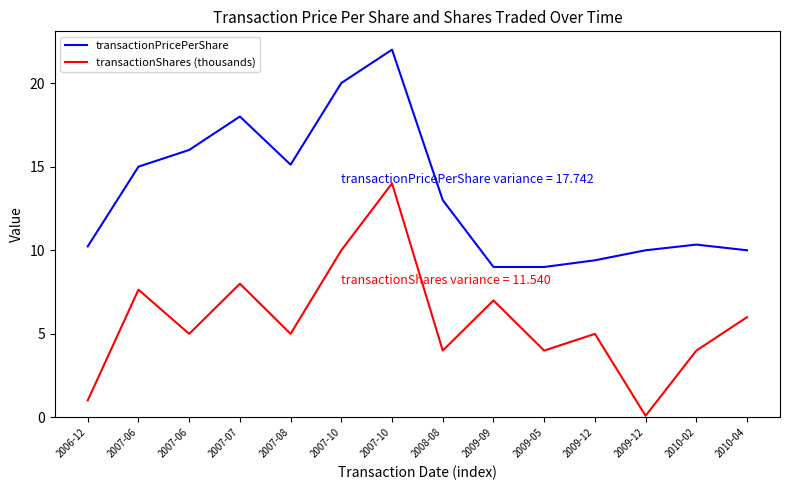

What are all the series names shown in the legend?

transactionPricePerShare, transactionShares (thousands)